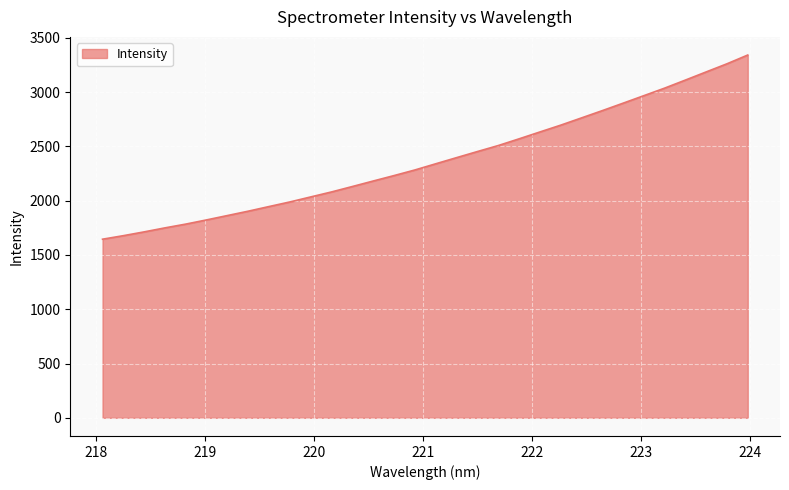

What is the difference between the maximum and minimum values?

1696.4